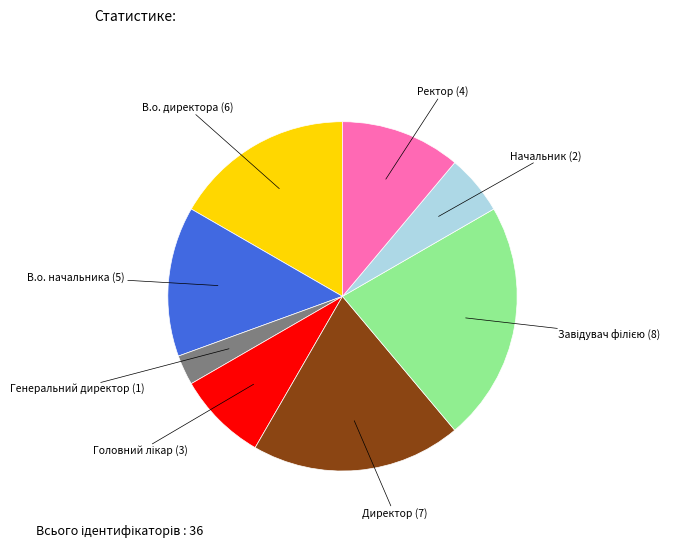

Is there any slice that represents more than half of the pie?

No